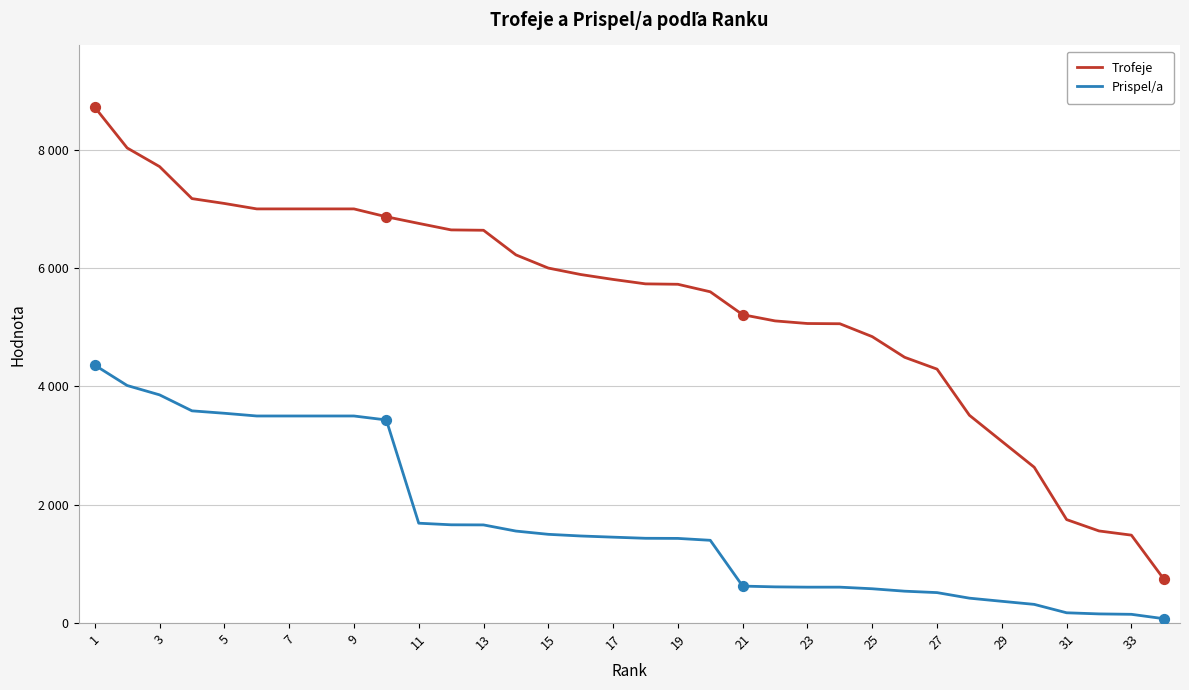

Which series has the largest total across all categories?

Trofeje